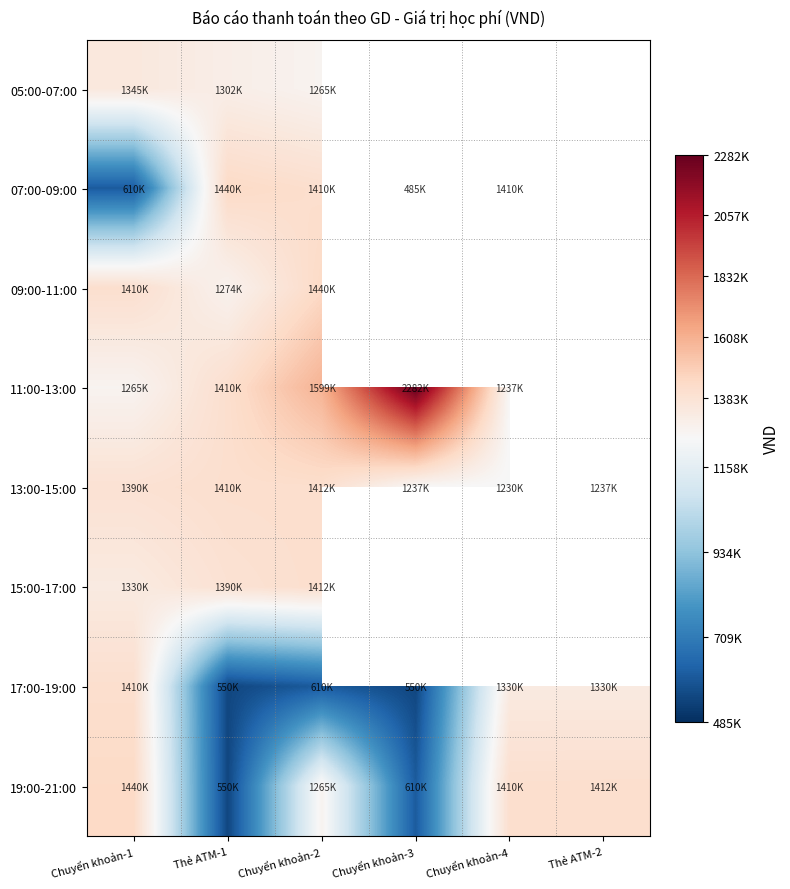

Where does the 19:00-21:00 series first go above 1410000?

Chuyển khoản-1